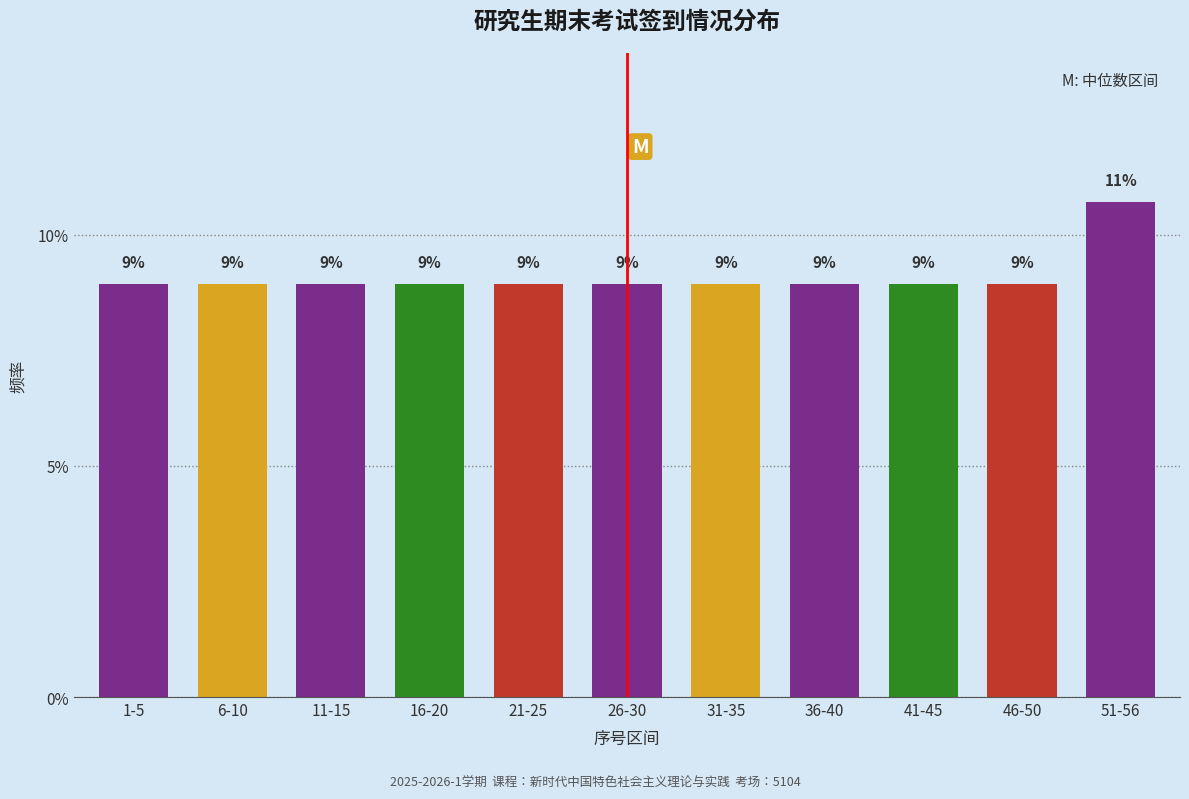

Does the chart contain any negative values?

No